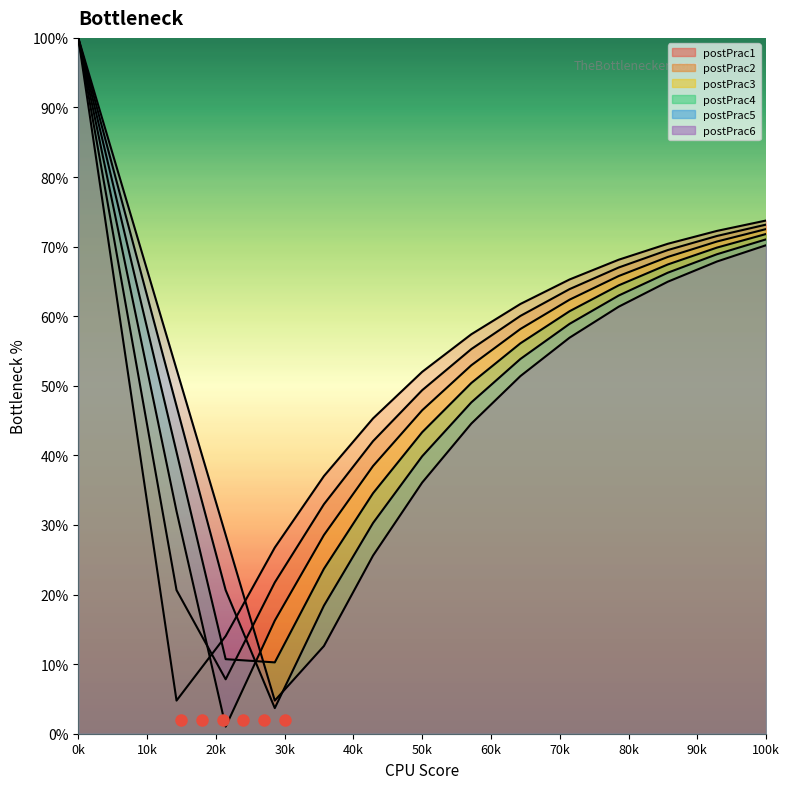

Reading left to right, what are all the values shown in this chart?

postPrac1 (line): 100.0	52.4	4.8	14.0	26.8	37.0	45.3	52.0	57.4	61.8	65.3	68.1	70.4	72.3	73.8
postPrac2 (line): 100.0	60.3	20.6	7.8	21.7	33.0	42.0	49.4	55.3	60.0	63.9	67.0	69.5	71.5	73.2
postPrac3 (line): 100.0	66.0	32.0	1.0	16.3	28.6	38.5	46.5	52.9	58.2	62.4	65.8	68.5	70.7	72.5
postPrac4 (line): 100.0	70.2	40.5	10.7	10.3	23.7	34.6	43.3	50.4	56.1	60.7	64.4	67.4	69.9	71.8
postPrac5 (line): 100.0	73.5	47.1	20.6	3.7	18.4	30.3	39.9	47.6	53.9	58.9	63.0	66.3	68.9	71.0
postPrac6 (line): 100.0	76.2	52.4	28.6	4.8	12.6	25.6	36.1	44.6	51.4	56.9	61.4	65.0	67.9	70.2